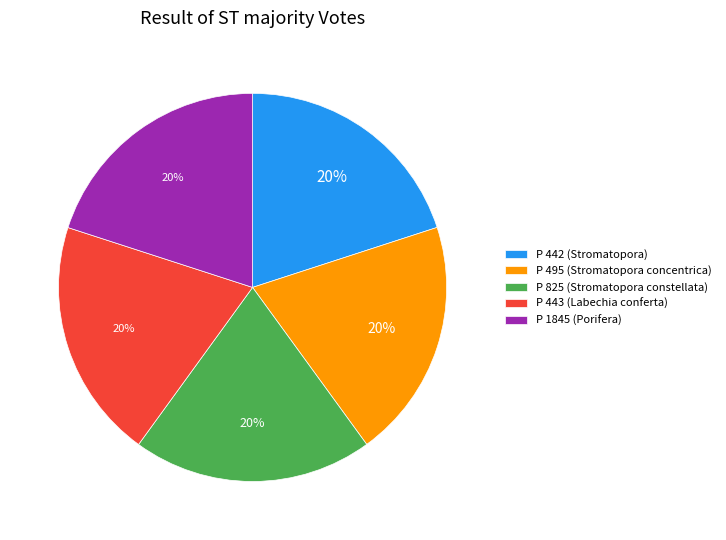

Combined, do P 443 (Labechia conferta) and P 1845 (Porifera) account for over 50%?

No